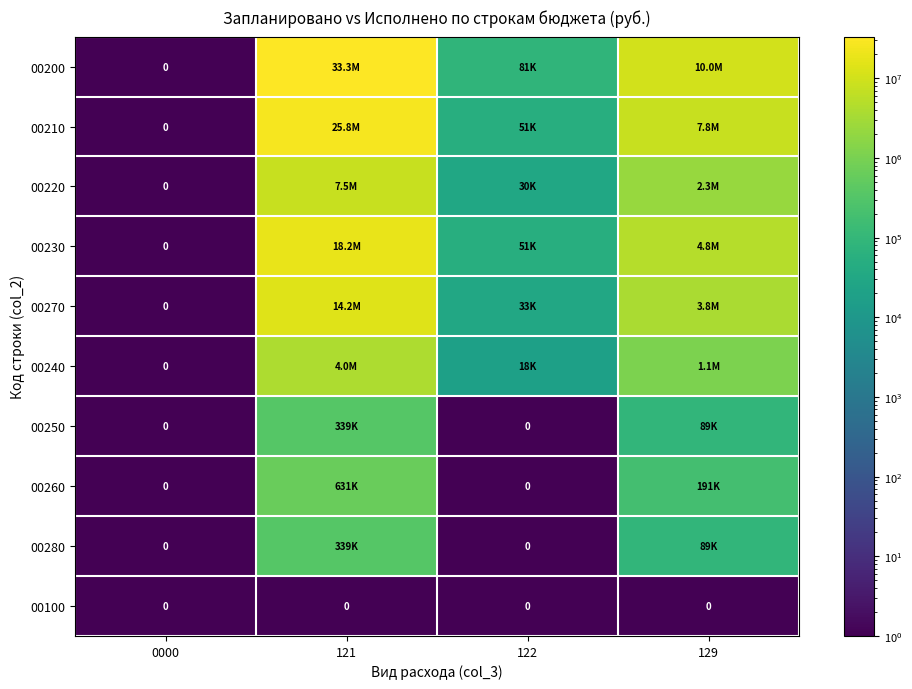

At which label does 00200 first exceed 10043413?

121